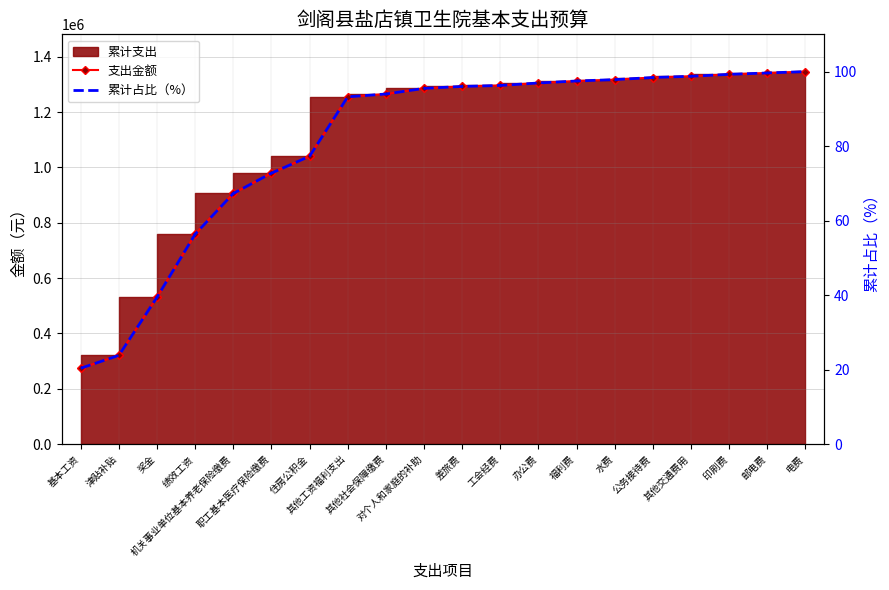

The 支出金额 series shows 305443.8 at 邮电费. True or false?

False